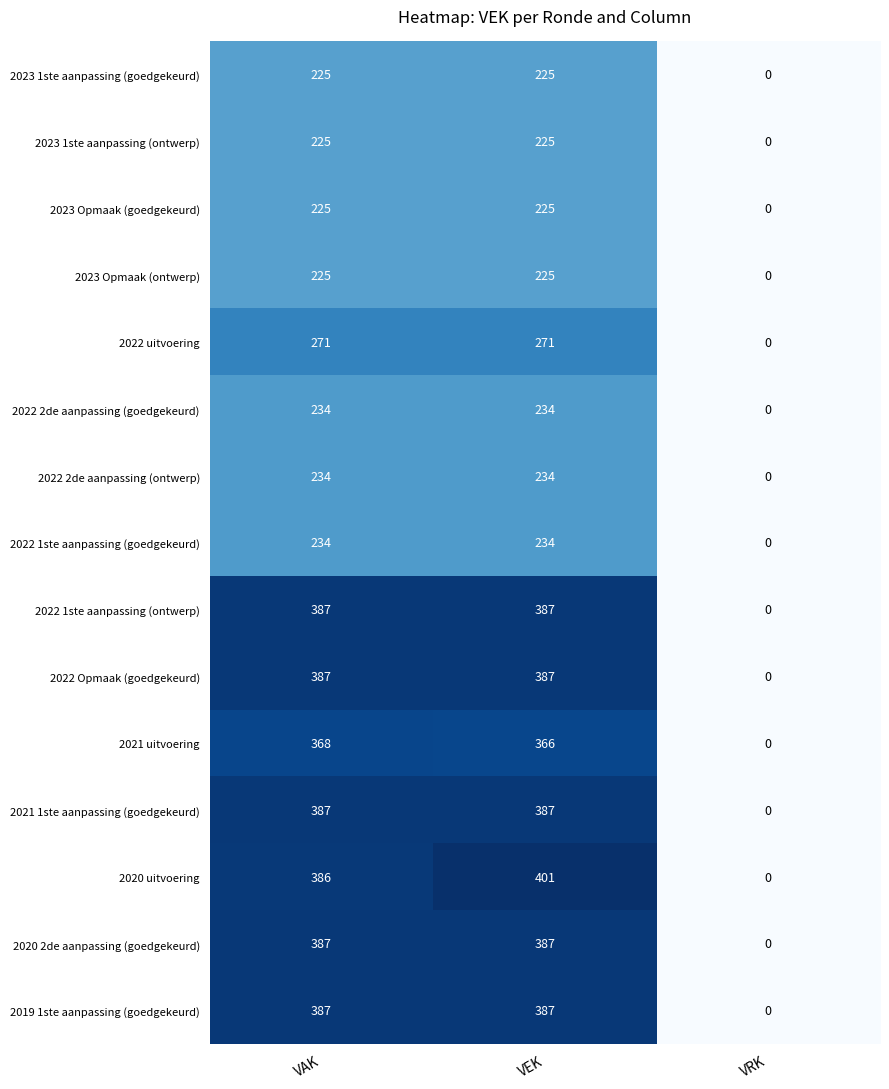

At which label is 2019 1ste aanpassing (goedgekeurd) closest to 193?

VRK